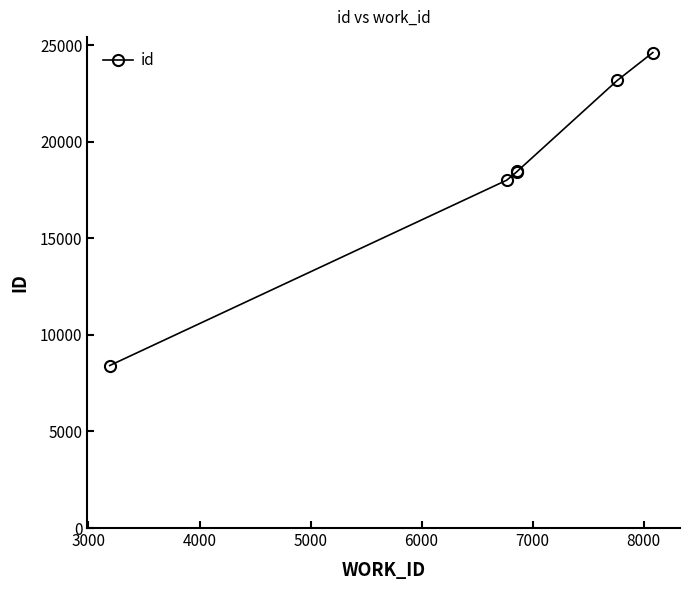

What is the value of the 1st point from the left?

8414